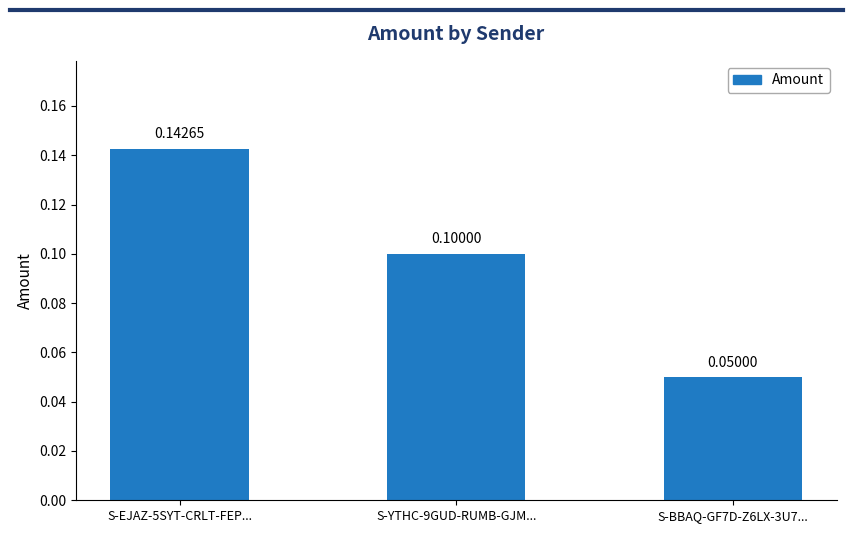

Reading right to left, what are all the values shown in this chart?

S-BBAQ-GF7D-Z6LX-3U7...=0.1	S-YTHC-9GUD-RUMB-GJM...=0.1	S-EJAZ-5SYT-CRLT-FEP...=0.1